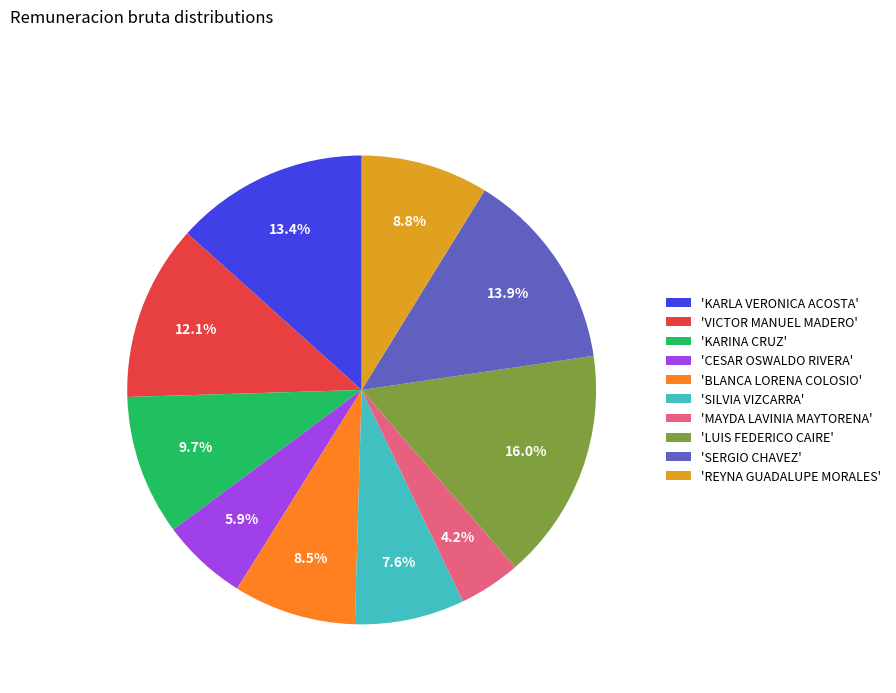

What is the largest slice in the pie chart?

'LUIS FEDERICO CAIRE'